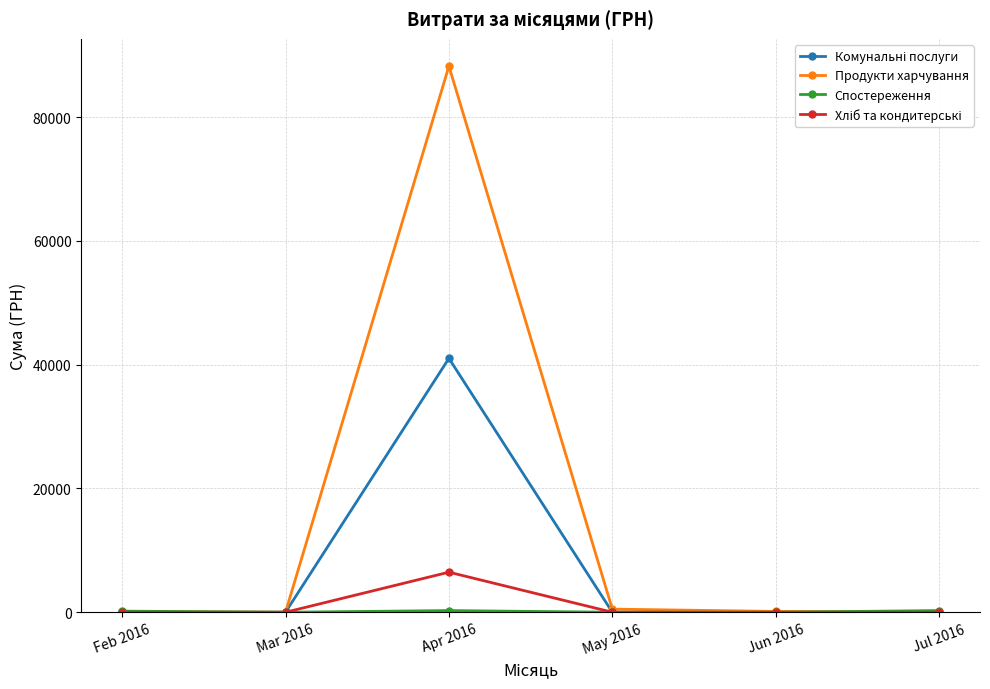

What is the label of the 3rd point from the left?

Apr 2016